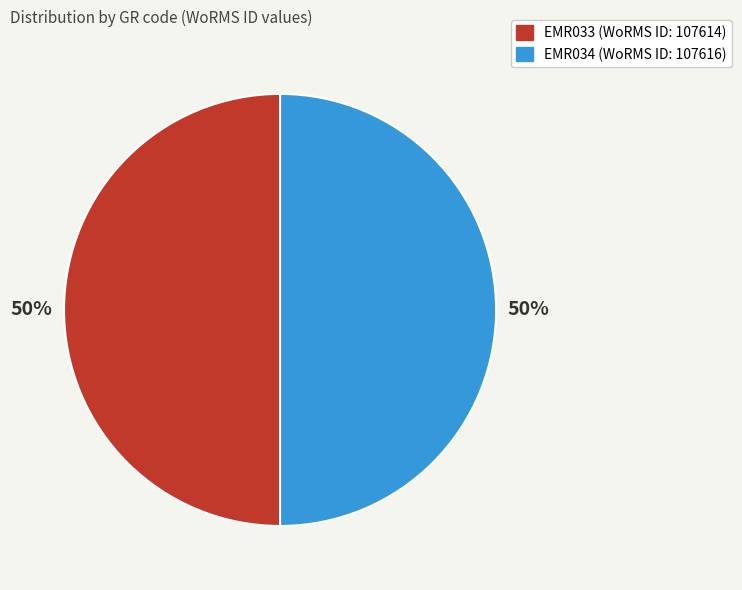

How many slices are in this pie chart?

2